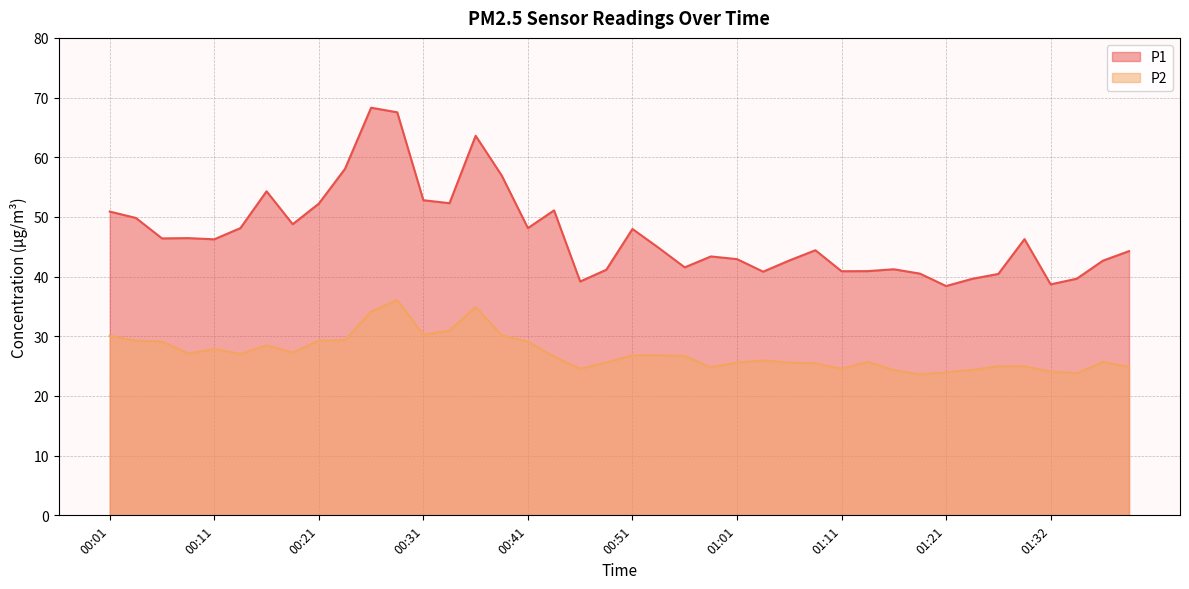

How many lines are shown in the chart?

2